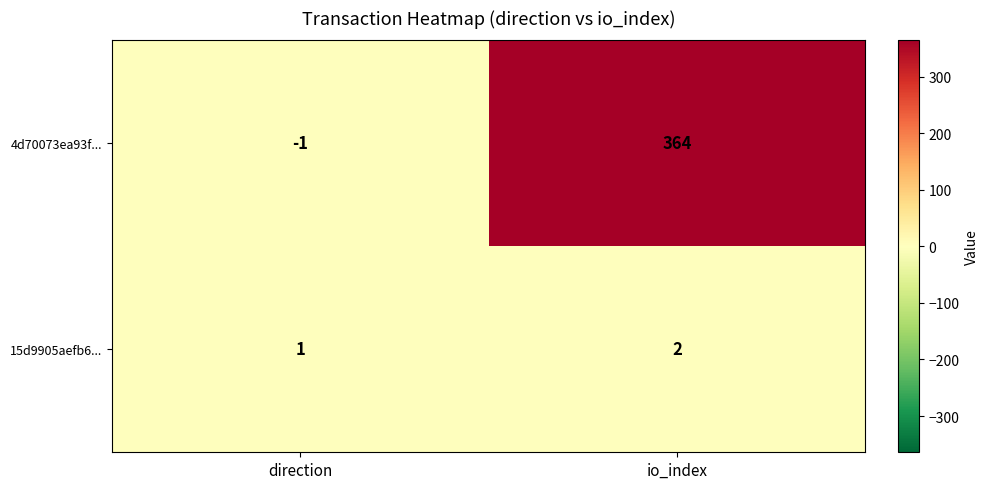

How many data points does each series have?

2